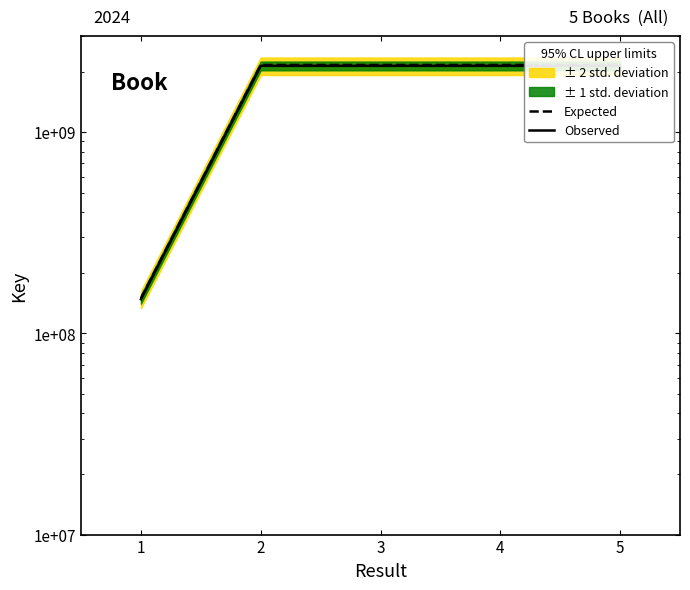

Rank the series by their maximum value, from highest to lowest.

Expected, Observed